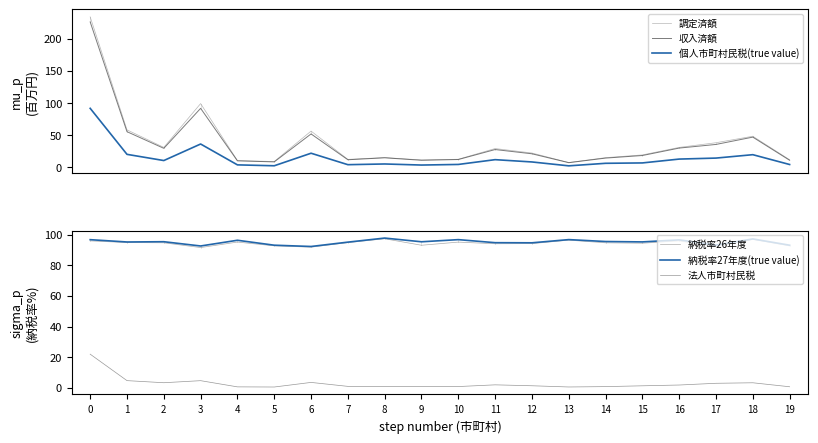

Reading left to right, what are all the values shown in this chart?

調定済額: 0=233.7	1=58.4	2=31.2	3=99.2	4=10.7	5=9.4	6=56.5	7=12.6	8=15.4	9=11.8	10=12.8	11=29.4	12=22.5	13=7.7	14=15.3	15=19.5	16=31.2	17=38.4	18=48.5	19=12.1
収入済額: 0=225.9	1=55.6	2=29.8	3=91.8	4=10.3	5=8.7	6=52.1	7=12.0	8=15.1	9=11.2	10=12.4	11=27.8	12=21.3	13=7.5	14=14.6	15=18.6	16=30.1	17=35.8	18=47.1	19=11.2
個人市町村民税(true value): 0=91.8	1=20.4	2=10.8	3=36.4	4=4.1	5=2.7	6=22.1	7=4.4	8=5.5	9=3.8	10=4.7	11=12.2	12=8.6	13=2.6	14=6.5	15=7.1	16=13.1	17=14.6	18=19.9	19=4.6
納税率26年度: 0=95.9	1=94.8	2=94.6	3=91.5	4=95.1	5=92.6	6=91.8	7=94.7	8=97.3	9=93.0	10=95.1	11=94.0	12=94.1	13=96.3	14=94.6	15=94.4	16=95.9	17=92.0	18=96.8	19=92.6
納税率27年度(true value): 0=96.7	1=95.2	2=95.3	3=92.5	4=96.3	5=93.1	6=92.2	7=95.1	8=97.7	9=95.3	10=96.7	11=94.7	12=94.6	13=96.7	14=95.5	15=95.2	16=96.5	17=93.1	18=97.2	19=93.1
法人市町村民税: 0=22.0	1=4.7	2=3.3	3=4.7	4=0.6	5=0.5	6=3.5	7=1.0	8=0.9	9=0.9	10=0.8	11=2.0	12=1.4	13=0.6	14=0.8	15=1.3	16=1.8	17=3.0	18=3.3	19=0.7